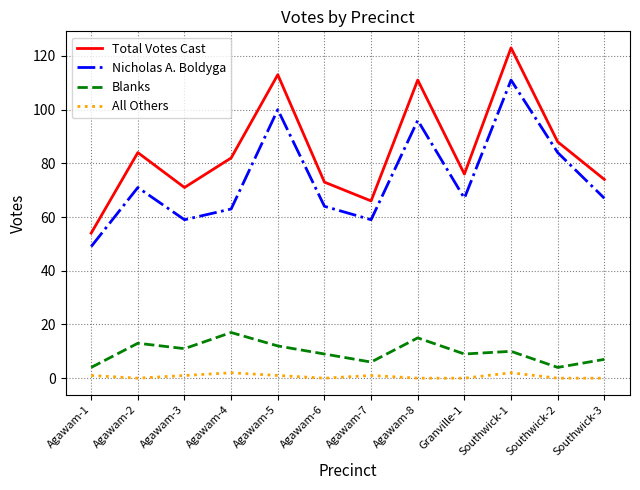

What is the sum of the Total Votes Cast values at Granville-1 and Agawam-6?

149